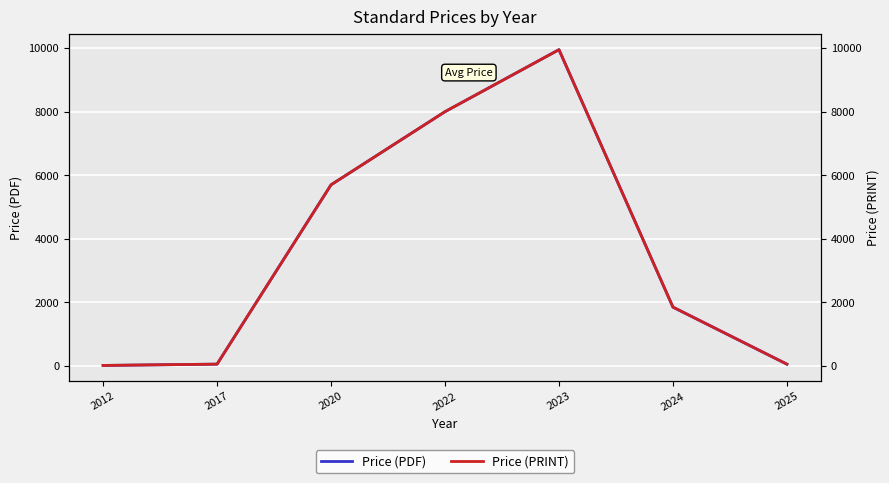

Which series has the largest range (max minus min)?

Price (PDF)